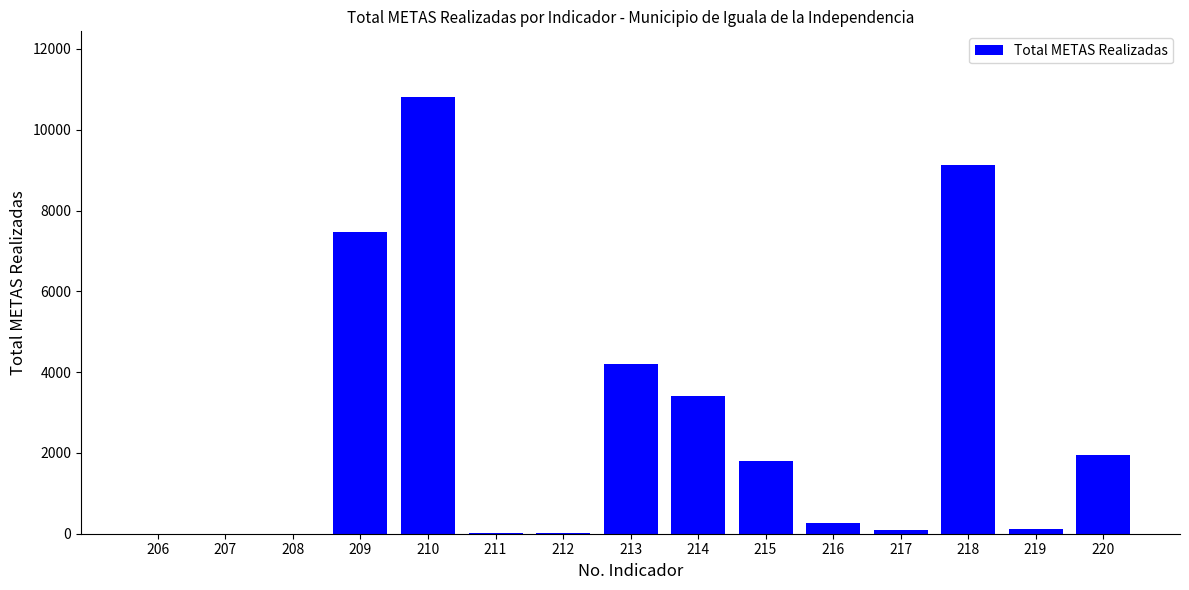

What is the sum of the values at 216 and 219?

376